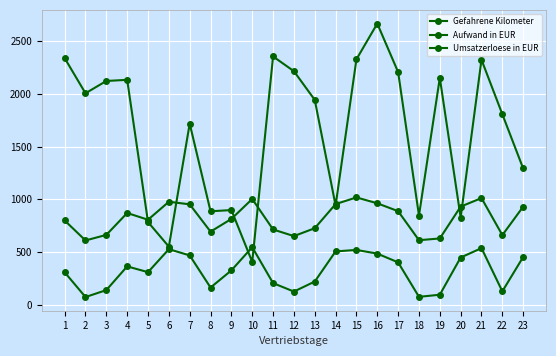

What is the difference between the highest and lowest values at 21?

1787.0